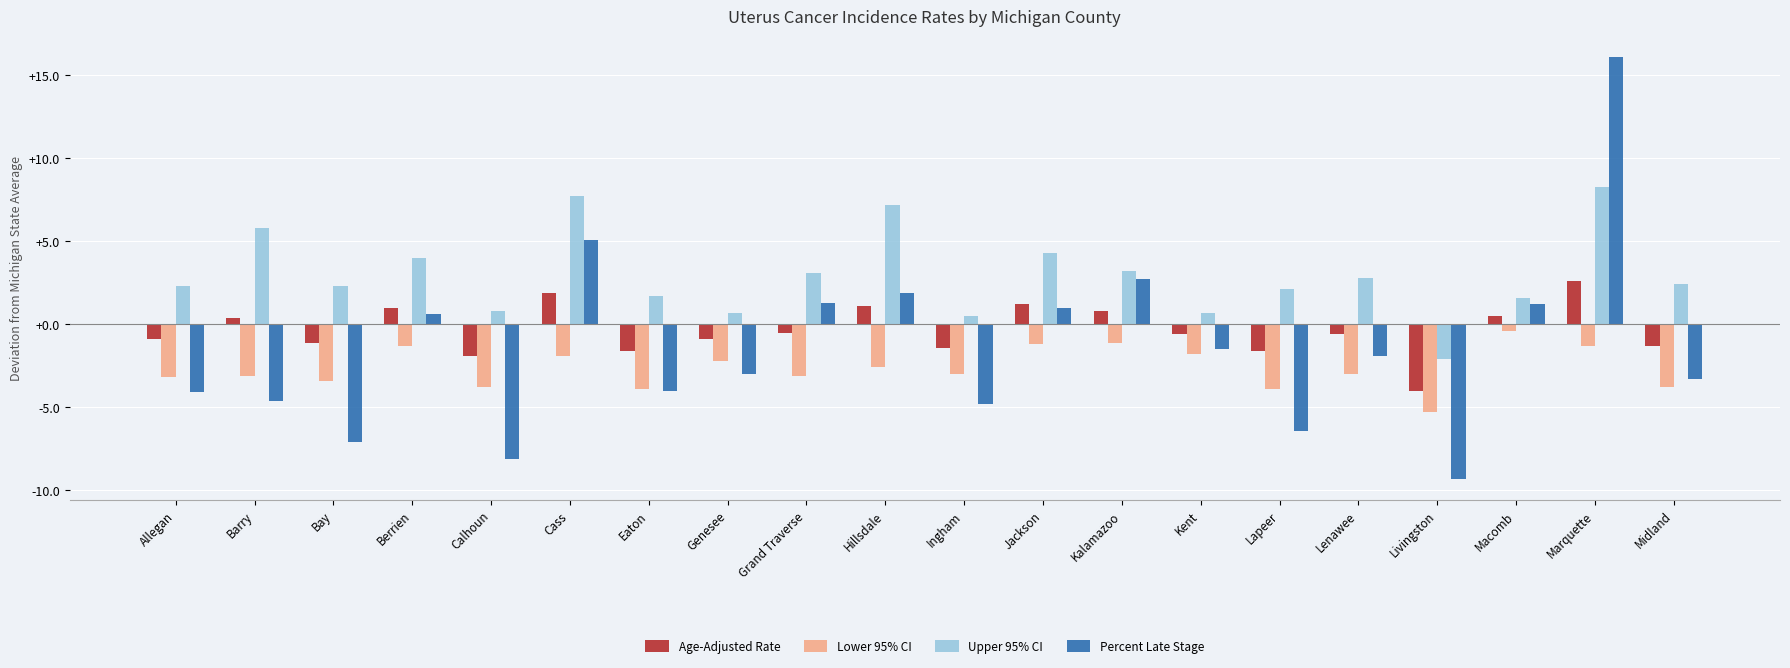

What is the difference between the Upper 95% CI values at Bay and Ingham?

1.8